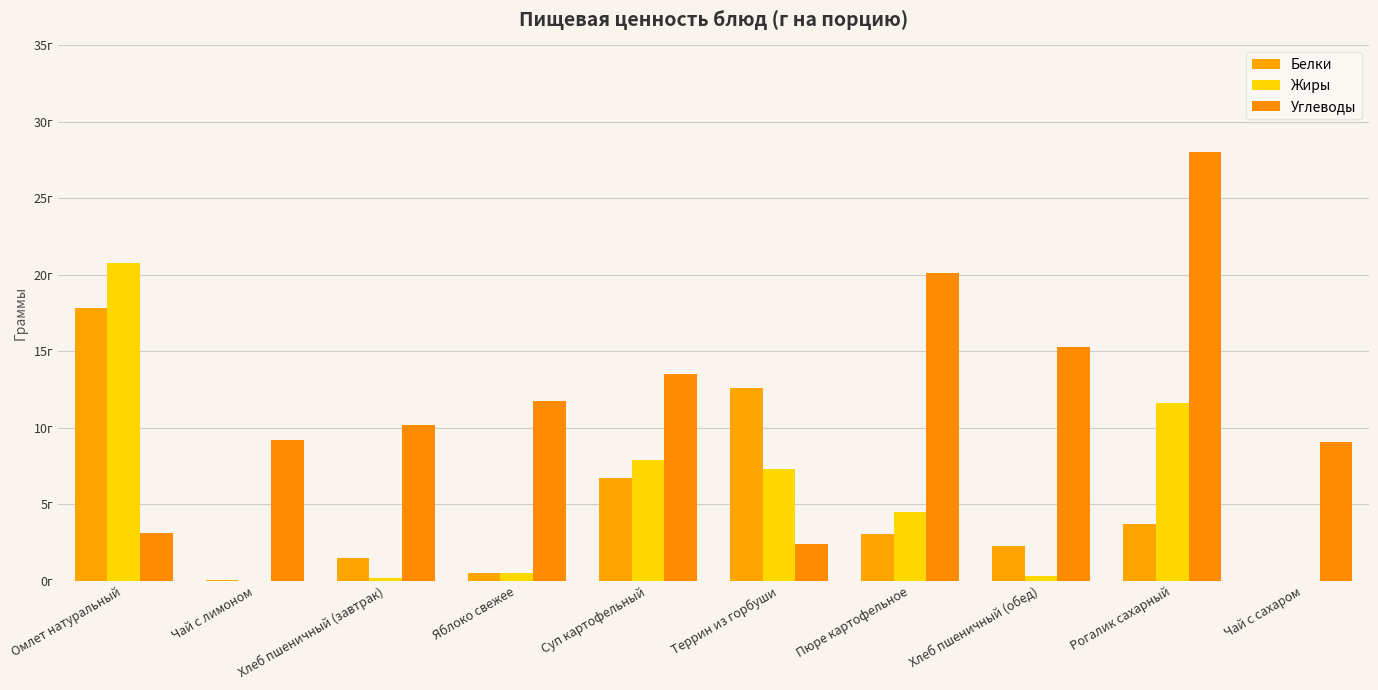

List the labels in order of Жиры value, largest first.

Омлет натуральный, Рогалик сахарный, Суп картофельный, Террин из горбуши, Пюре картофельное, Яблоко свежее, Хлеб пшеничный (обед), Хлеб пшеничный (завтрак), Чай с лимоном, Чай с сахаром